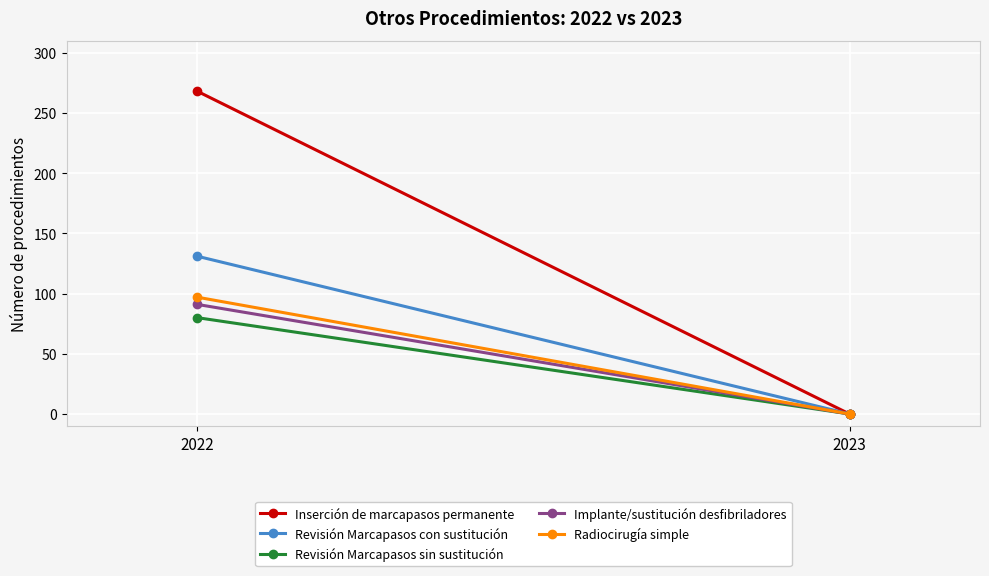

What is the sum of the Radiocirugía simple values at 2023 and 2022?

97